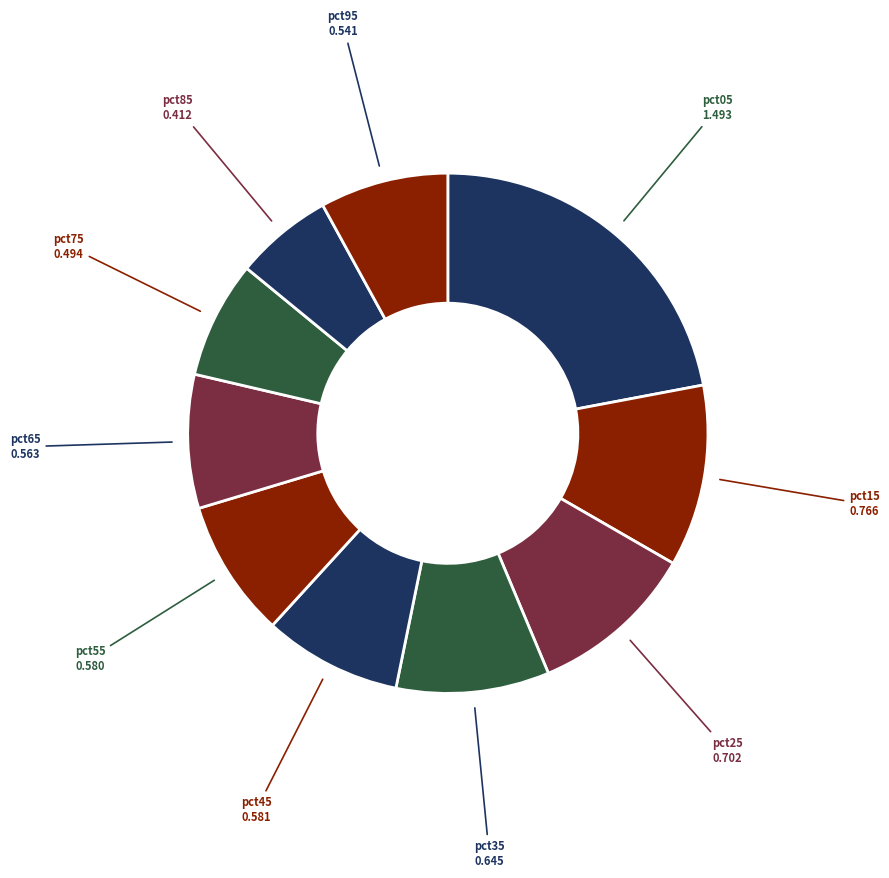

Count the number of slices in the pie.

10